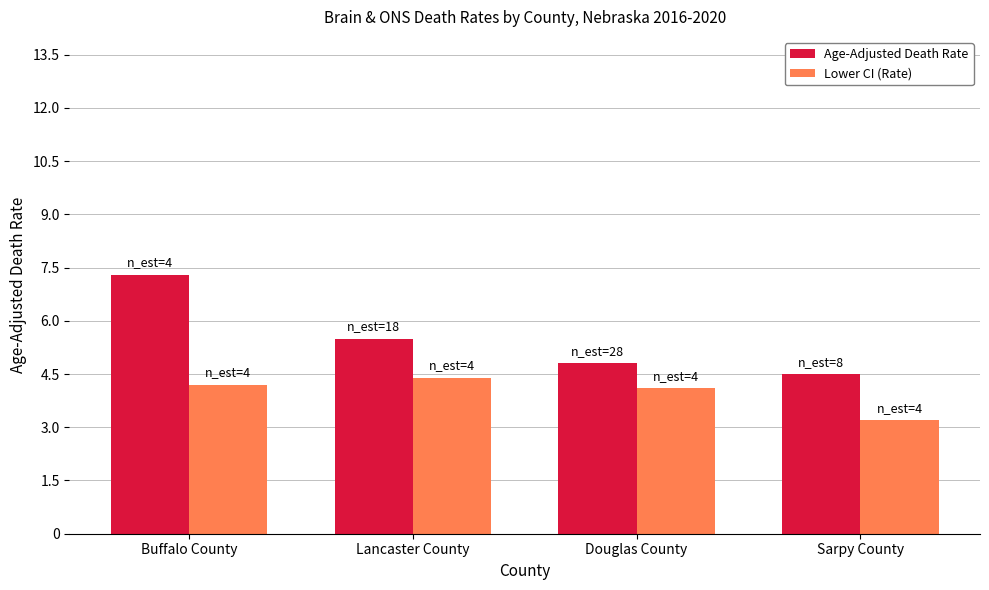

What is the difference between the second highest and minimum values in the Lower CI (Rate) series?

1.0